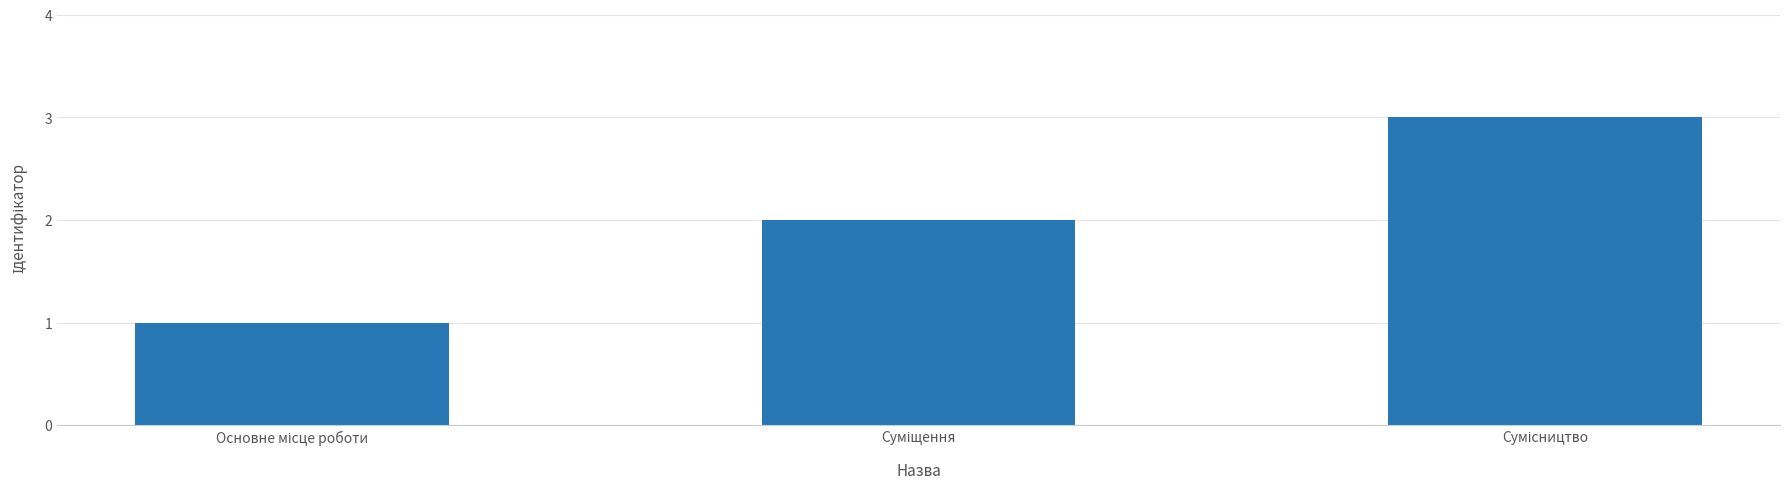

Reading left to right, transcribe all the data shown in this chart.

1	2	3